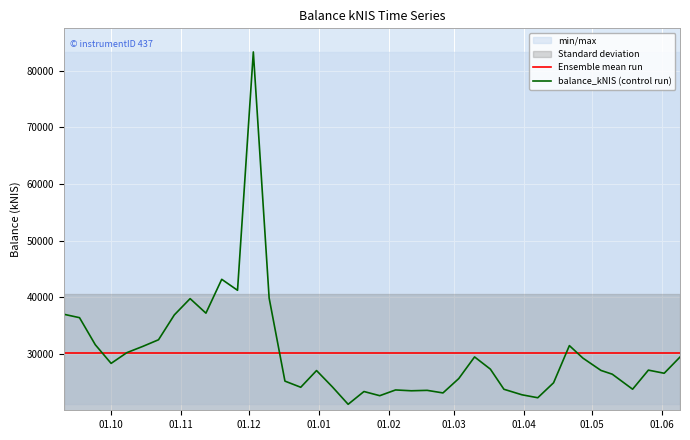

How many interior local valleys does the balance_kNIS (control run) series have?

11